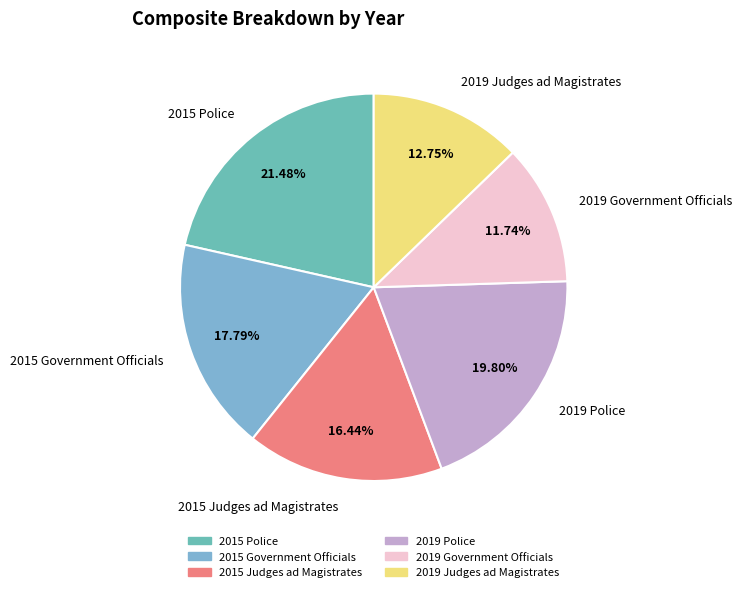

How many slices are in this pie chart?

6